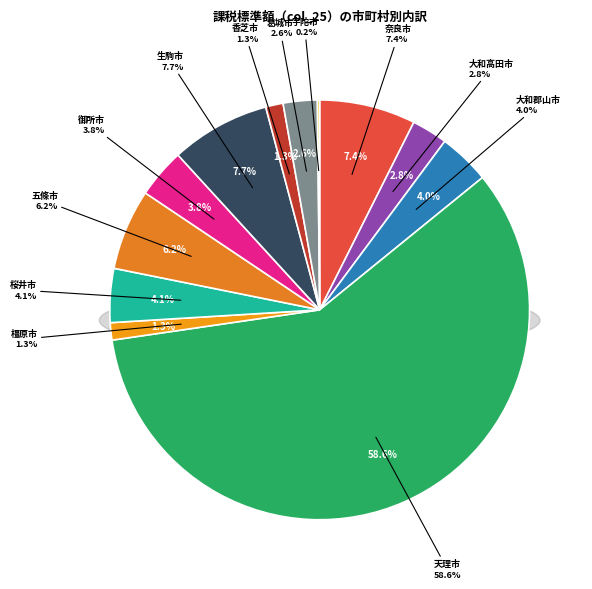

Does any single category account for the majority?

Yes